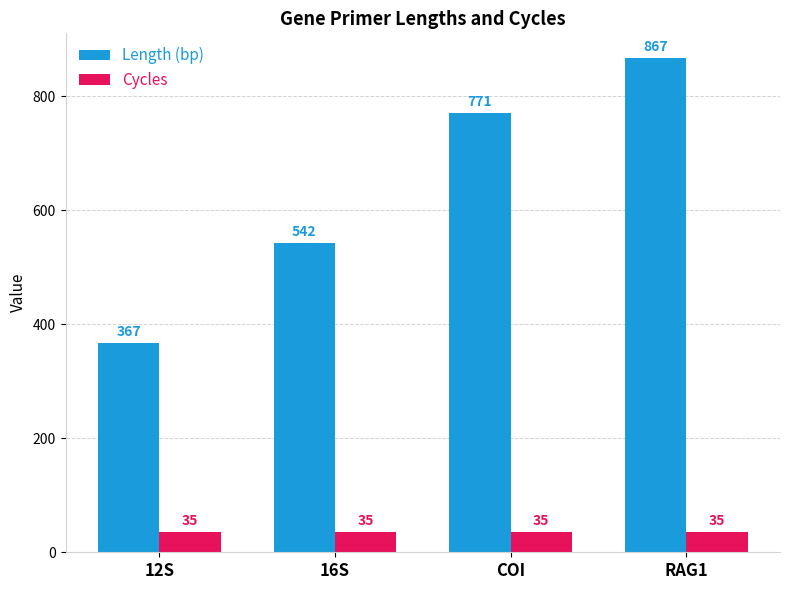

Does the chart contain stacked bars?

No